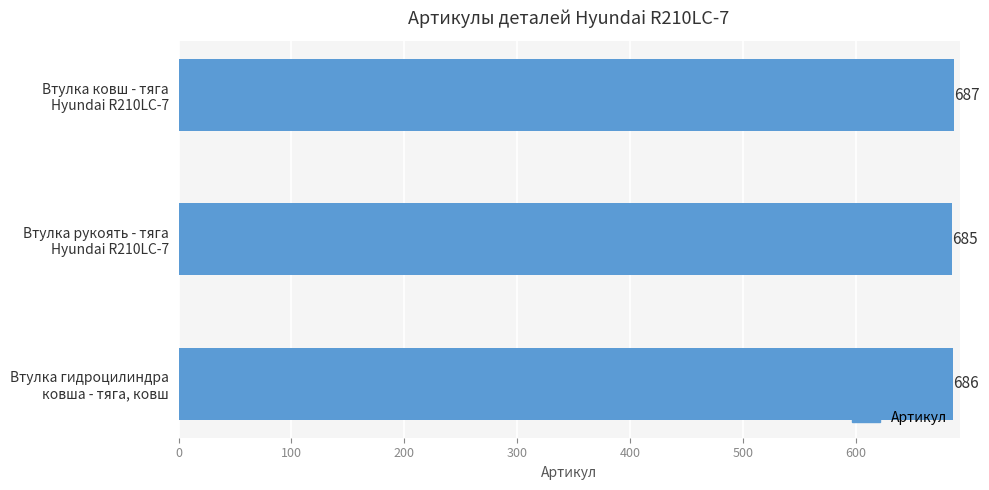

Count the number of data series in this chart.

1